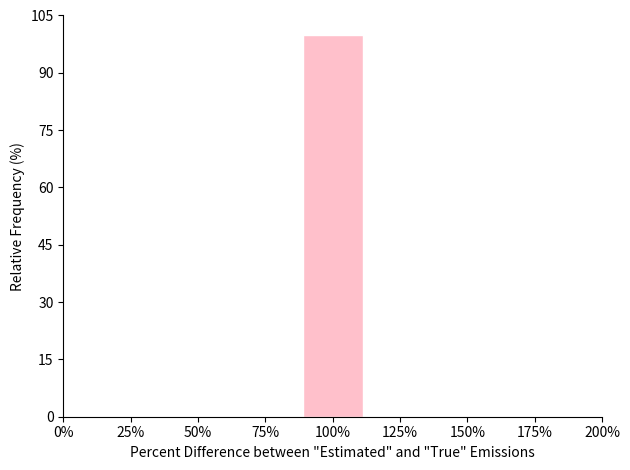

What is the height of the bar covering 90 to 110 on the x-axis? Neither the bar edges nor the heights are printed on the chart, so give them approximately, as read against the axes.

100